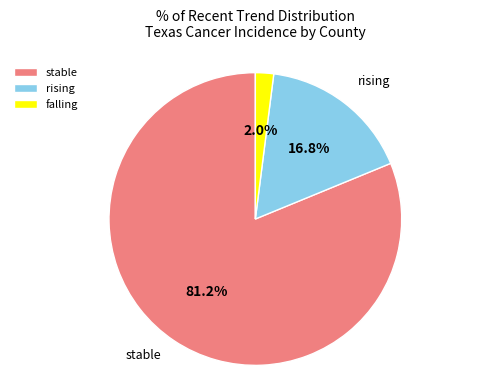

How many slices are in this pie chart?

3